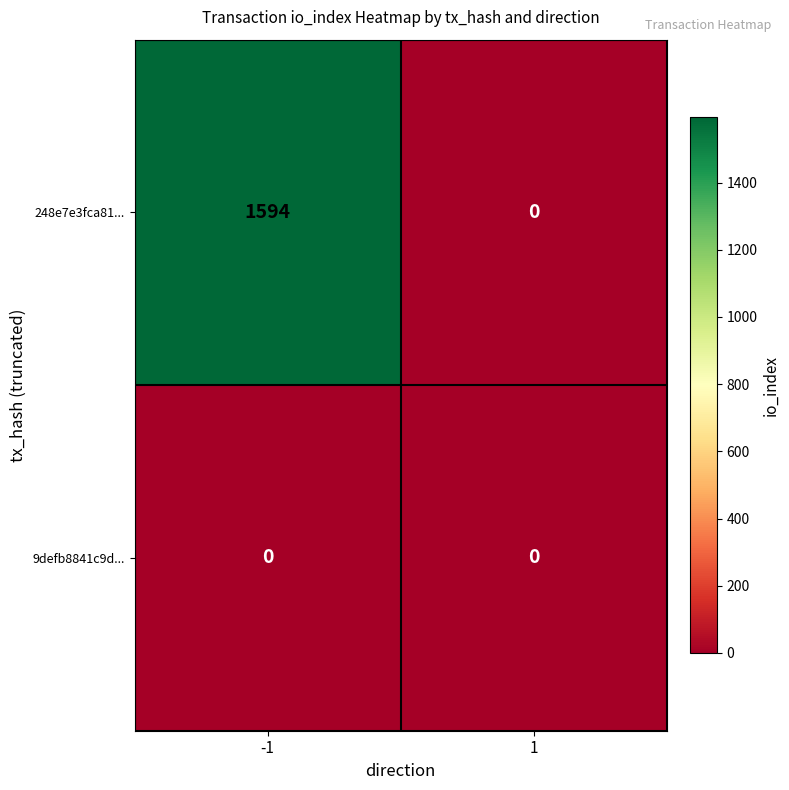

What is the sum of all 248e7e3fca81... values?

1594